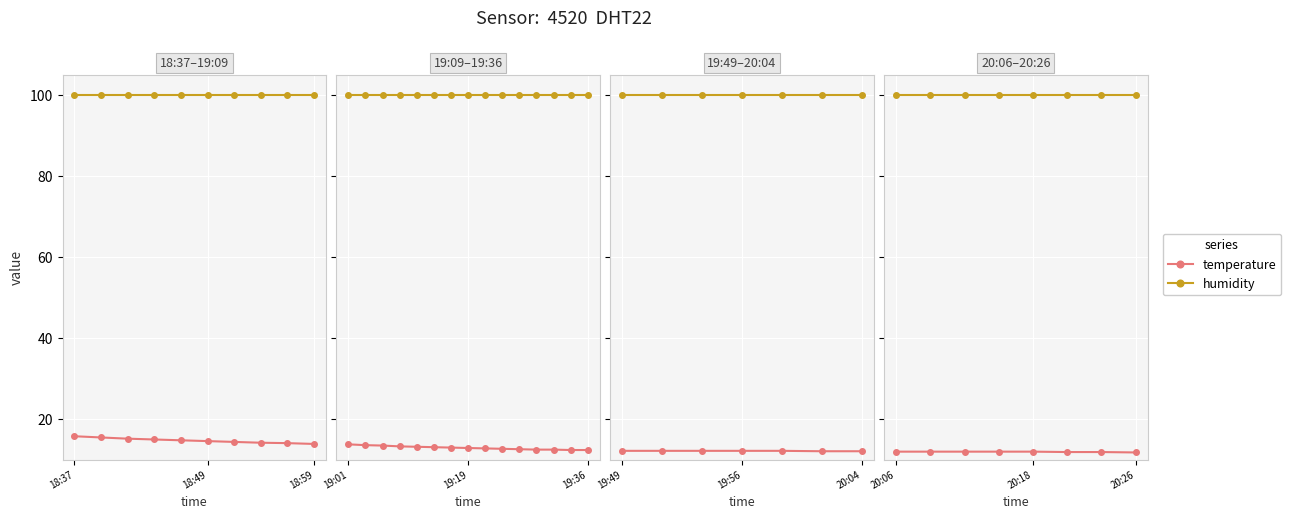

What position from the left is 18:59?

3